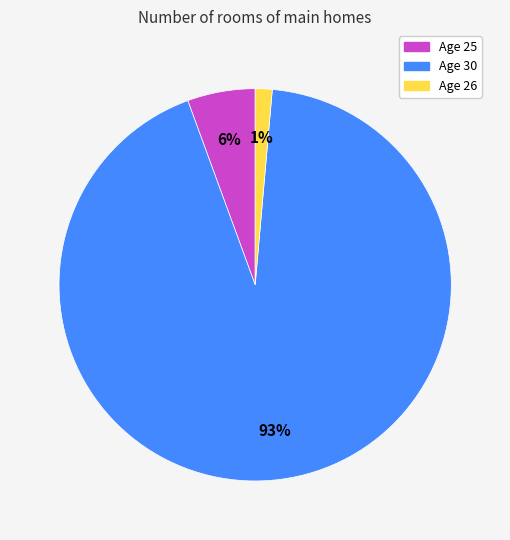

True or false: Age 26 accounts for 1% of the total.

True